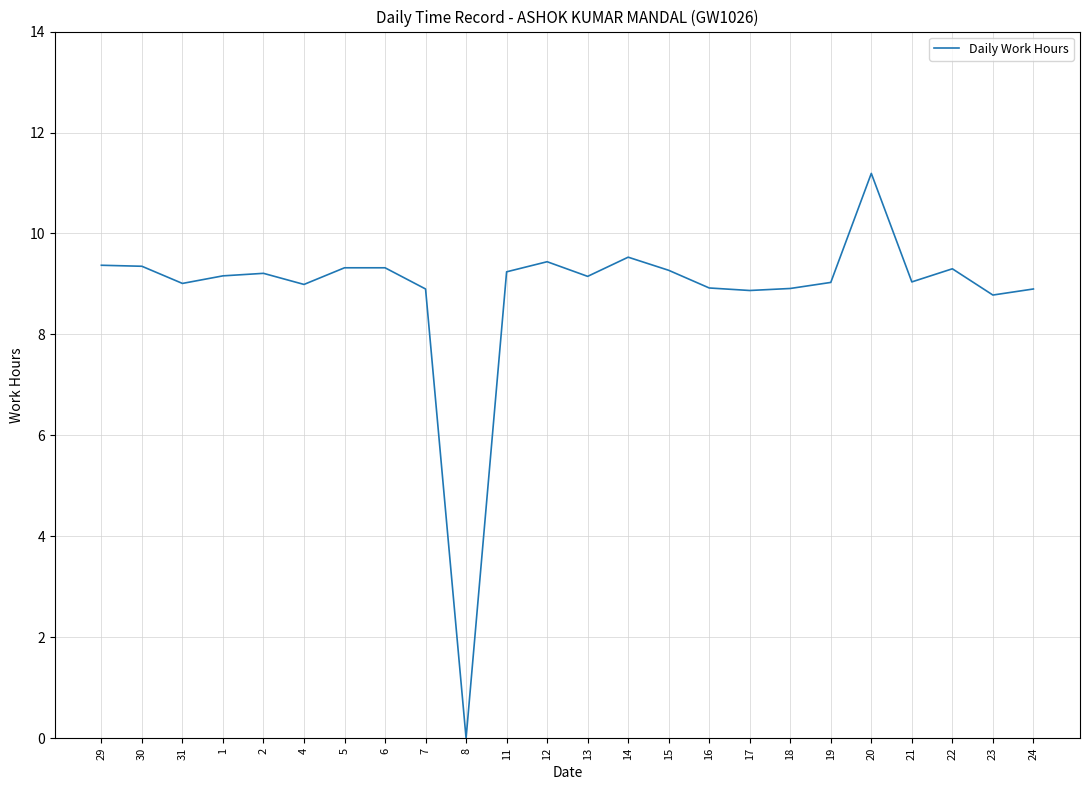

Approximately how many times larger is the value at 5 compared to 18?

1.0